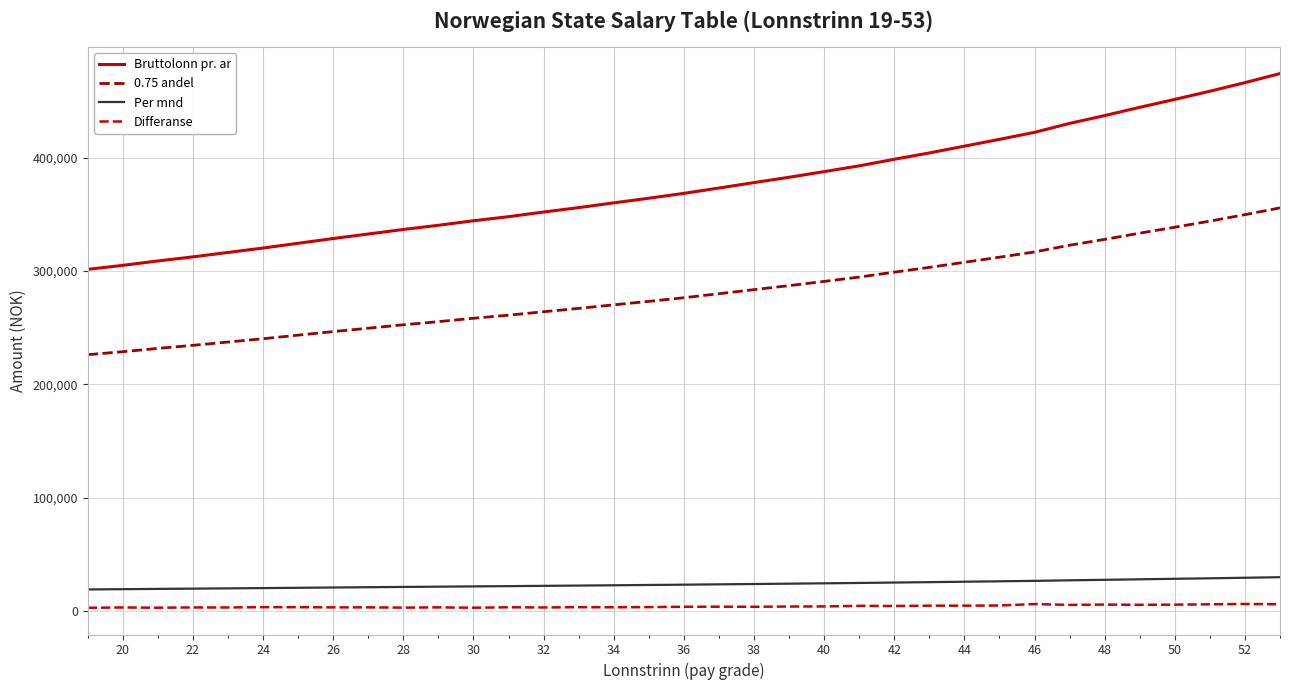

Which series has the widest spread of values?

Bruttolonn pr. ar